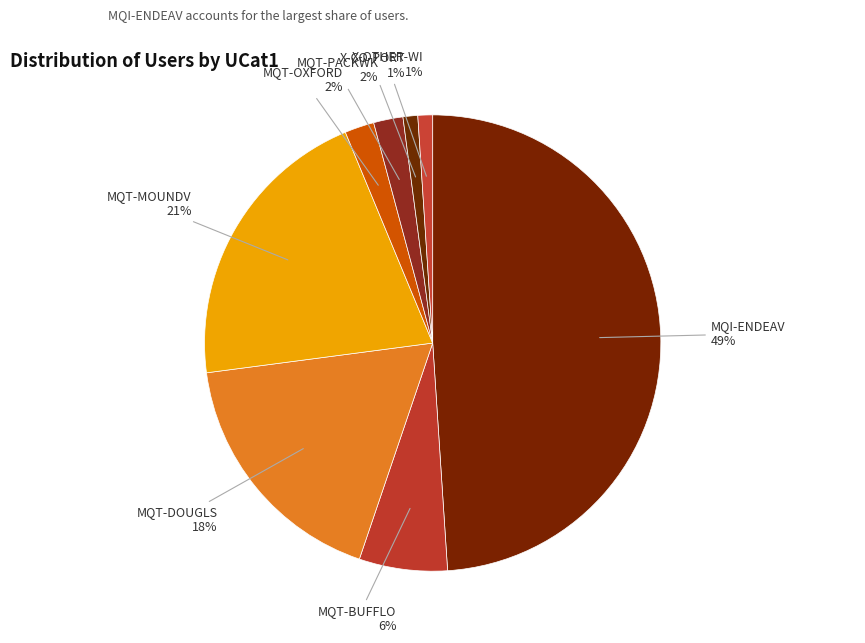

How many segments does this pie chart have?

8